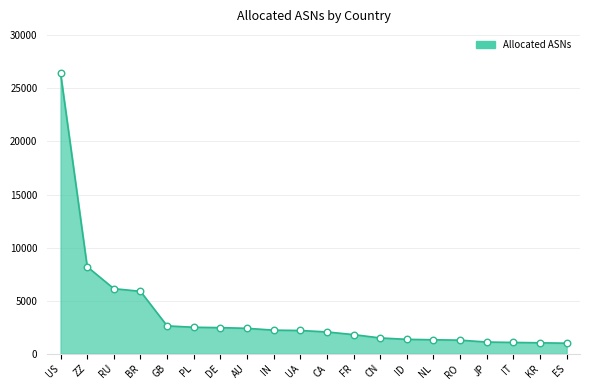

Approximately how many times larger is the value at CA compared to ES?

2.1